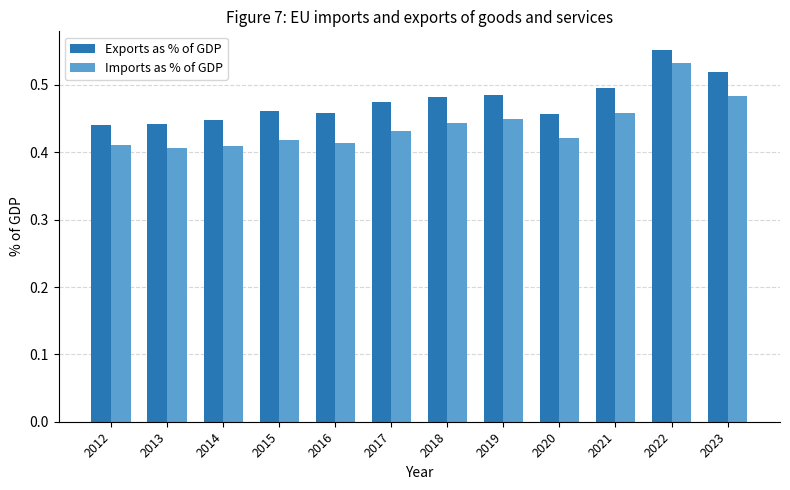

What is the sum of the Imports as % of GDP values at 2016 and 2022?

0.9